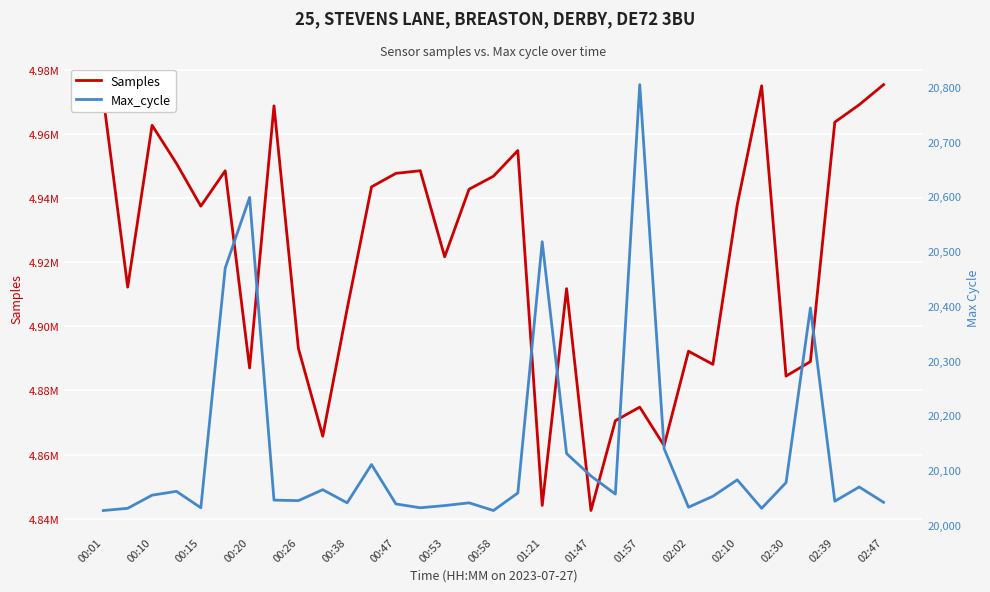

How many values in the Samples series exceed 4937423?

16